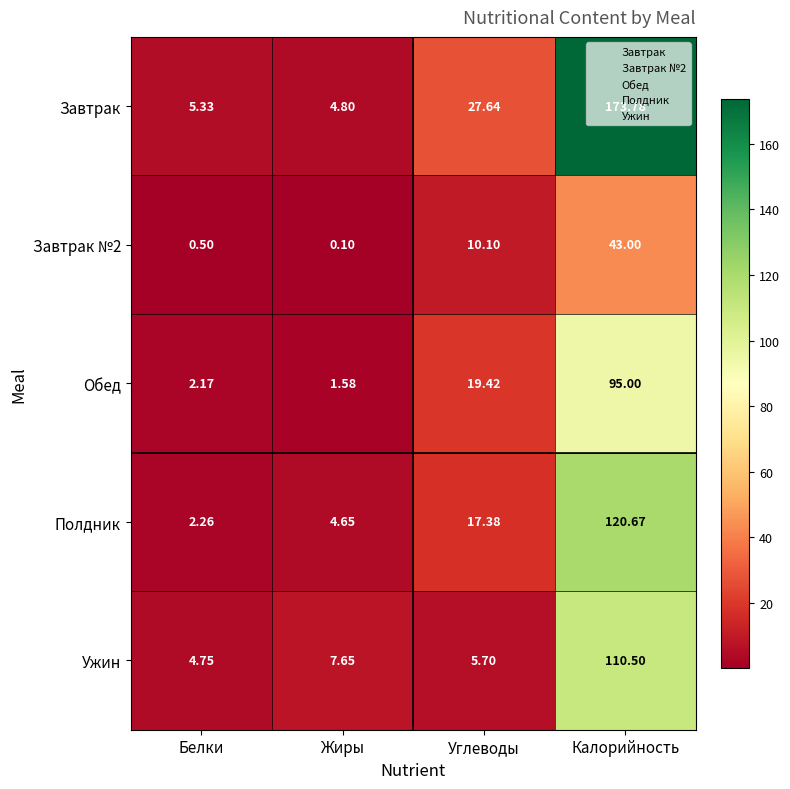

How many data points does each series have?

4